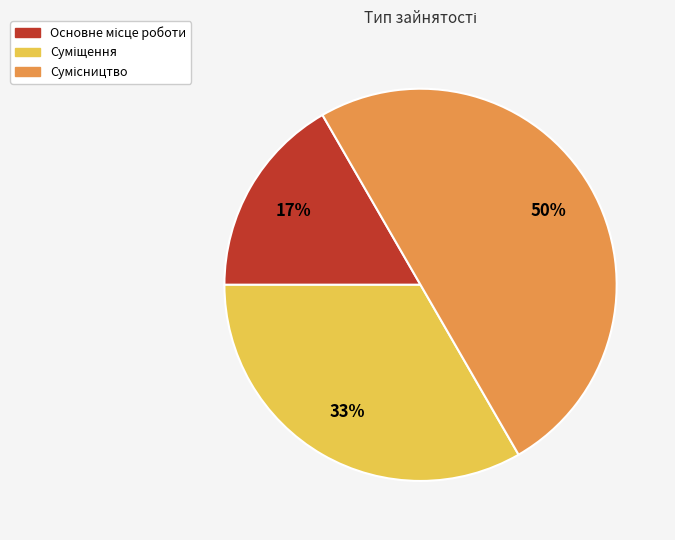

To the nearest percent, what is the difference between the largest and smallest slice percentages?

33%